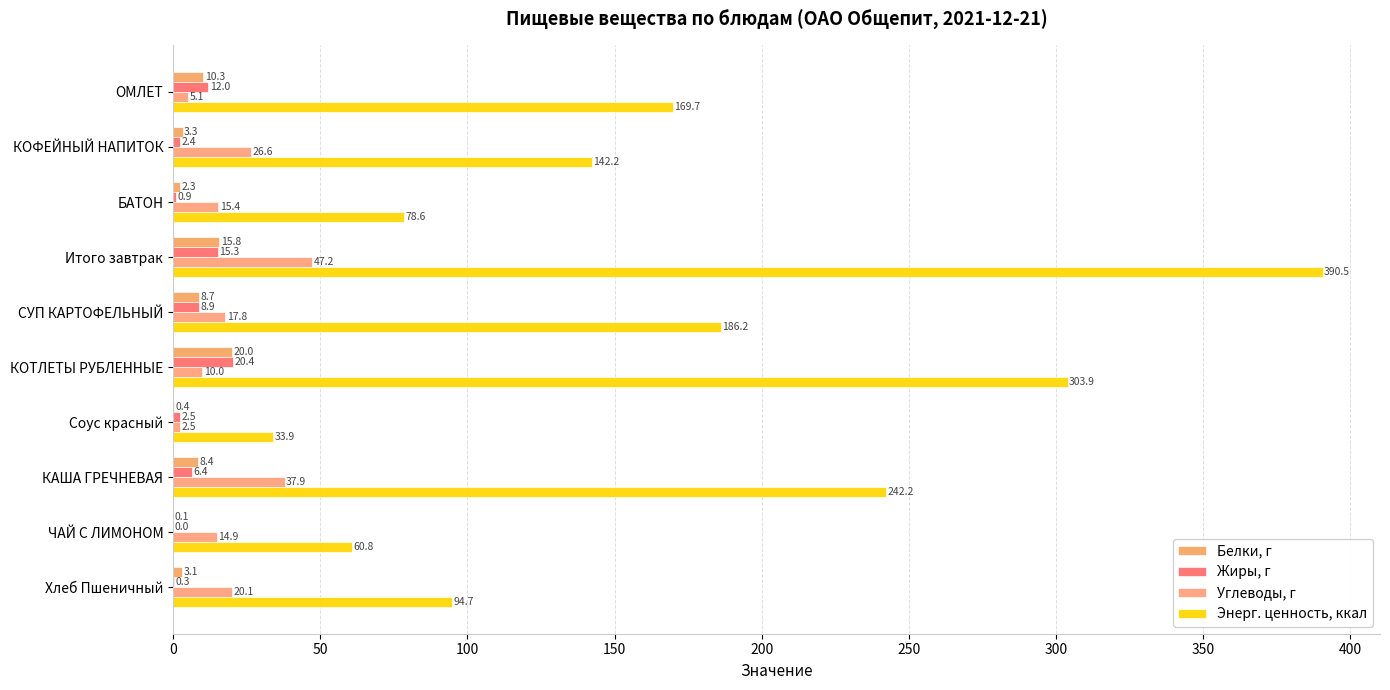

Reading left to right, transcribe all the data shown in this chart.

Белки, г: 10.3	3.3	2.3	15.8	8.7	20.0	0.4	8.4	0.1	3.1
Жиры, г: 12.0	2.4	0.9	15.3	8.9	20.4	2.5	6.4	0.0	0.3
Углеводы, г: 5.1	26.6	15.4	47.2	17.8	10.0	2.5	37.9	14.9	20.1
Энерг. ценность, ккал: 169.7	142.2	78.6	390.5	186.2	303.9	33.9	242.2	60.8	94.7